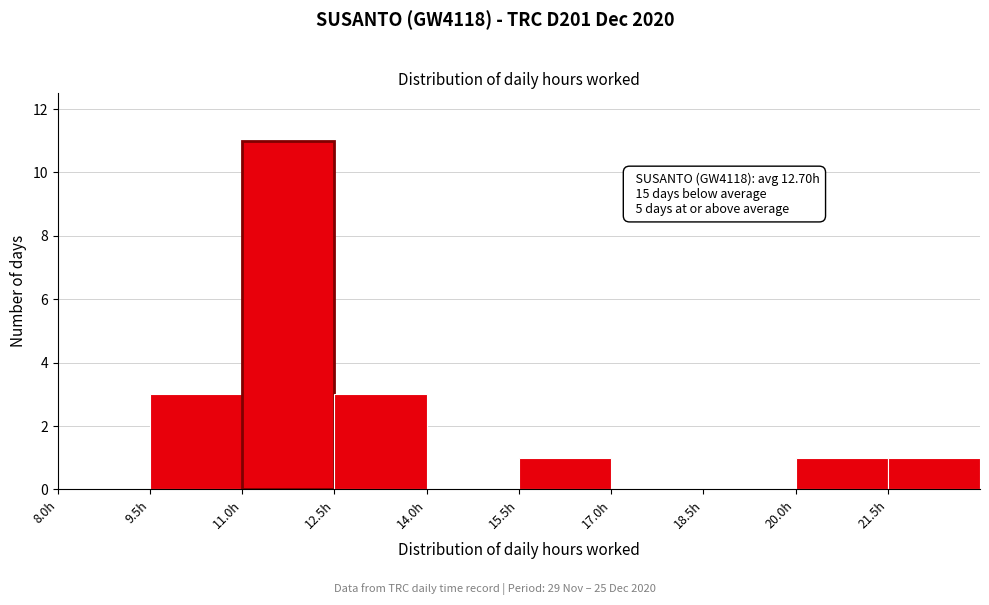

Which range on the x-axis has the tallest bar?

11.0 to 12.5